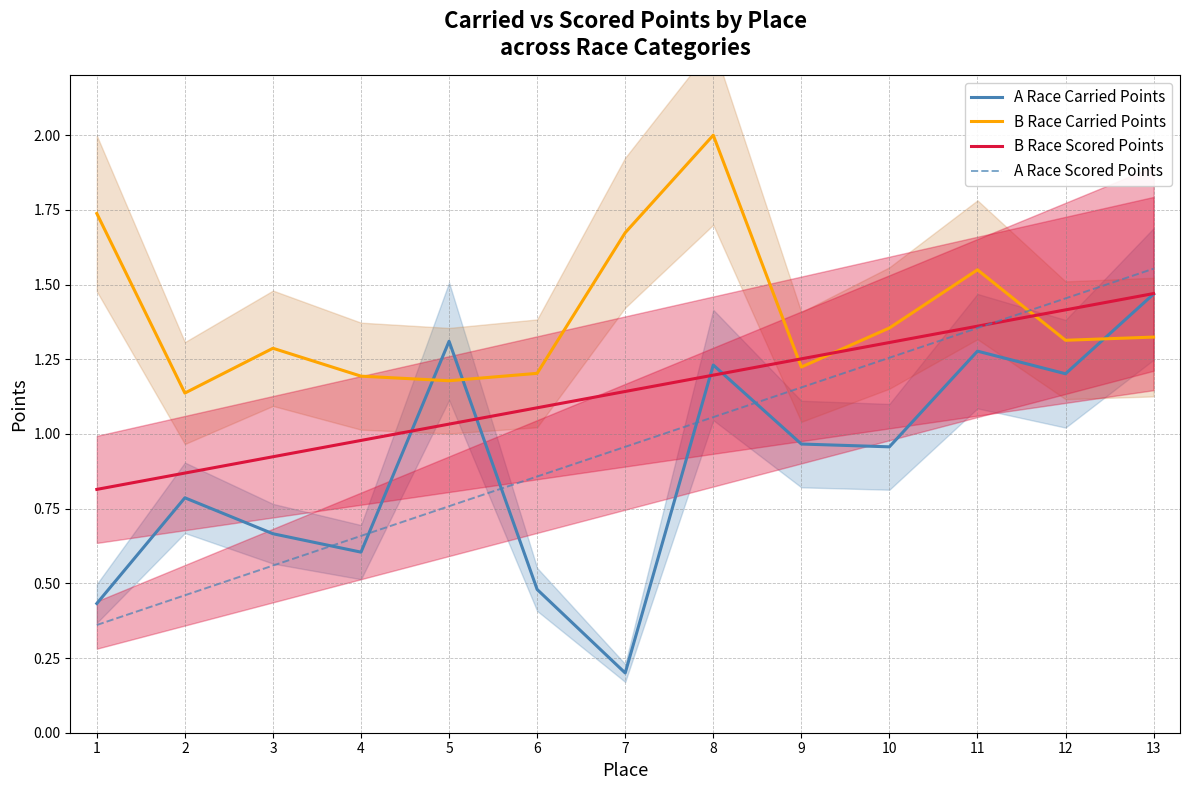

What is the value of the B Race Carried Points point at the 5th from the left?

1.2